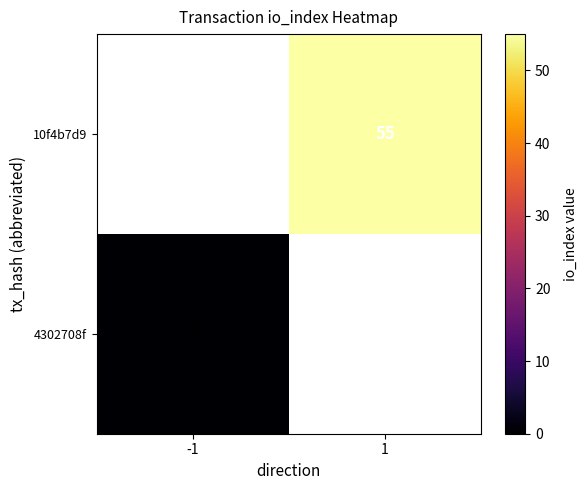

At how many categories does at least one series exceed 42?

1